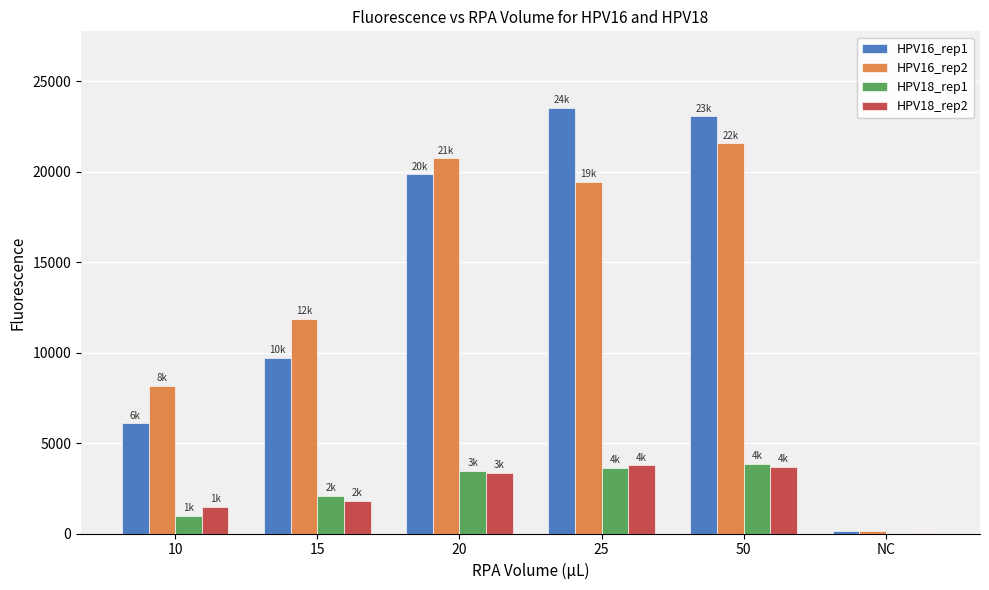

What is the highest value of the HPV18_rep1 series?

3843.4